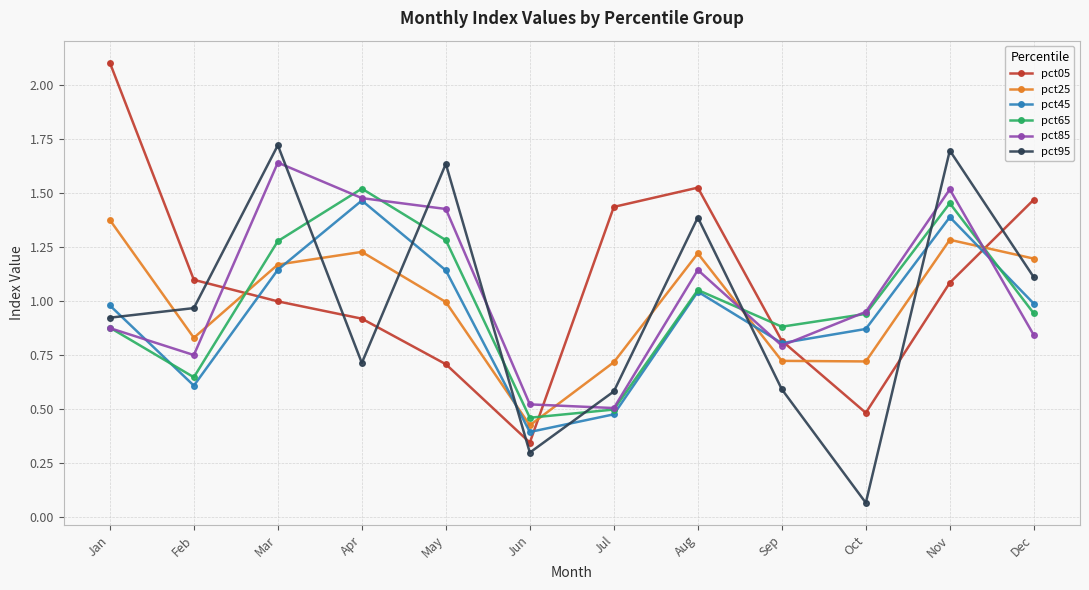

In pct95, how many points are lower than both neighbors (excluding endpoints)?

3